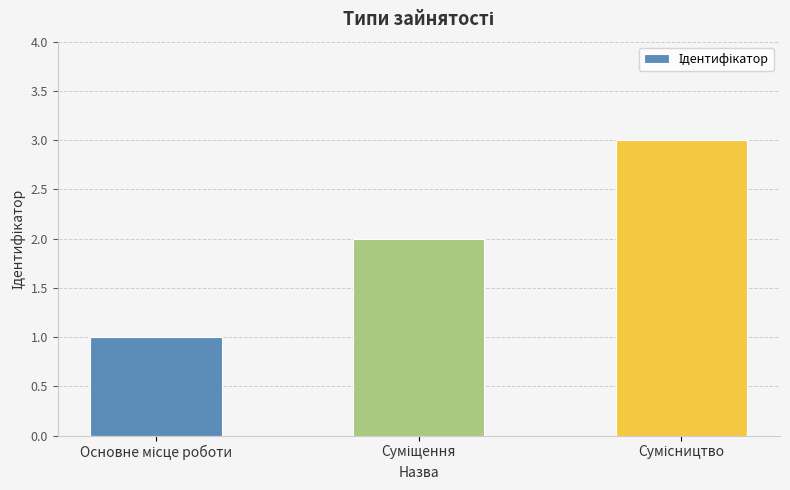

What is the average value?

2